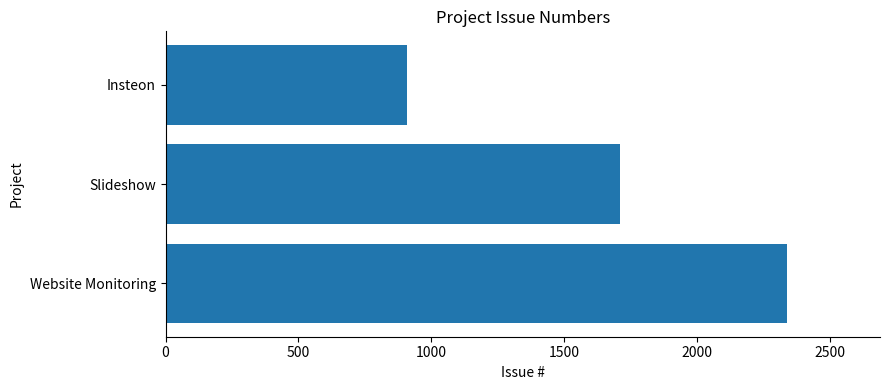

Reading bottom to top, what are all the values shown in this chart?

2337	1711	908